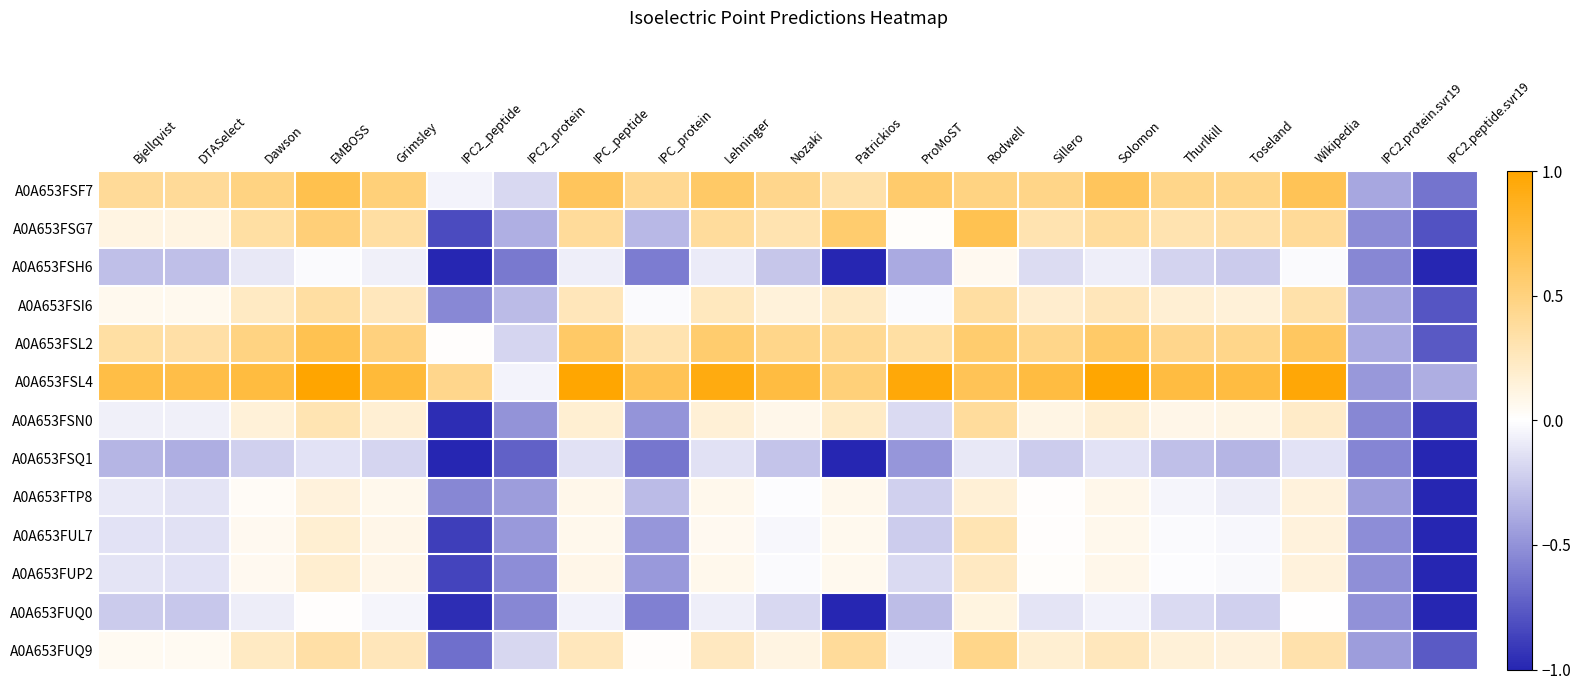

At which category does the chart reach its minimum across all series?

IPC2_peptide